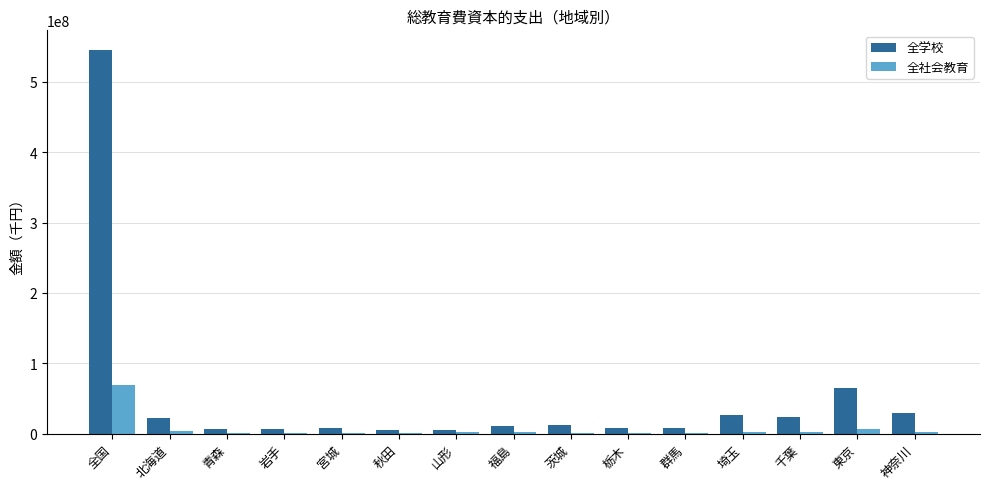

At which category is the sum across all series the highest?

全国